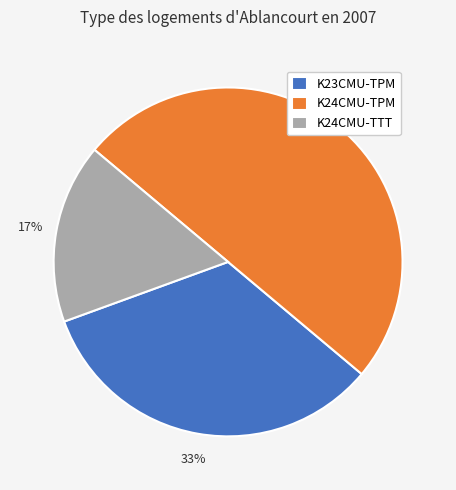

Which slice is the largest?

K24CMU-TPM